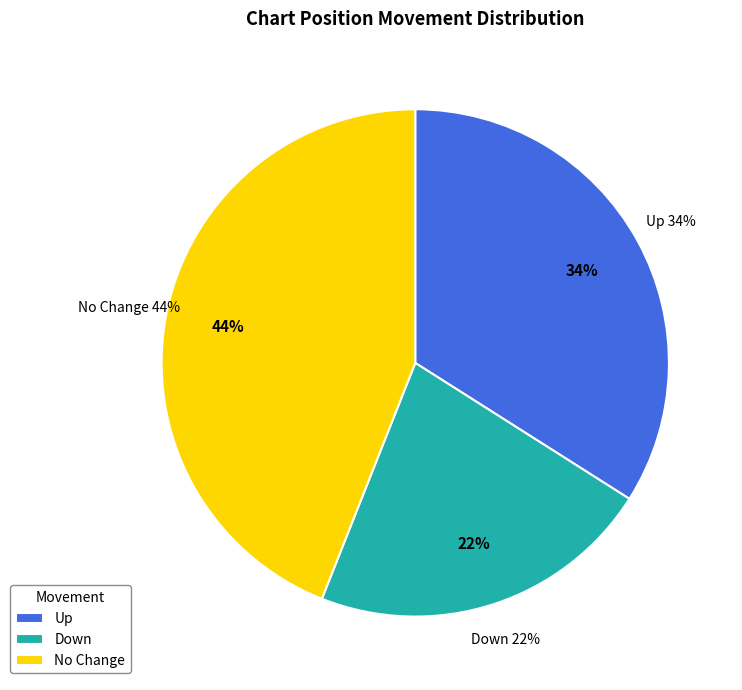

To the nearest percent, what is the average slice percentage?

33%